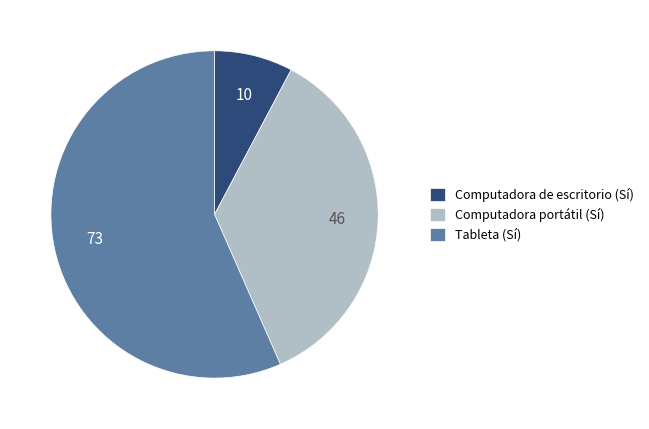

How many slices are in this pie chart?

3